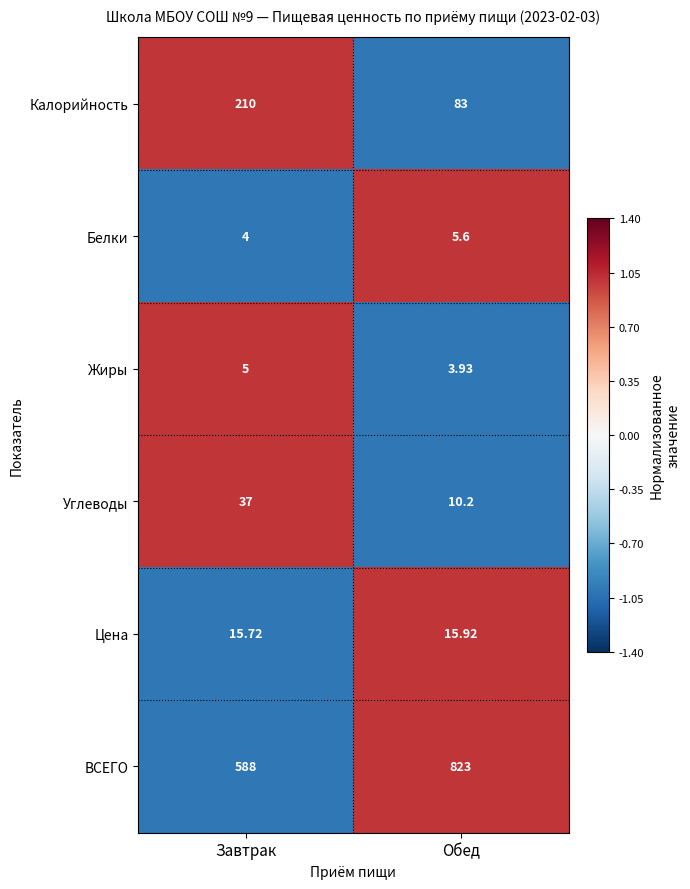

At which label does Белки first exceed 5?

Обед